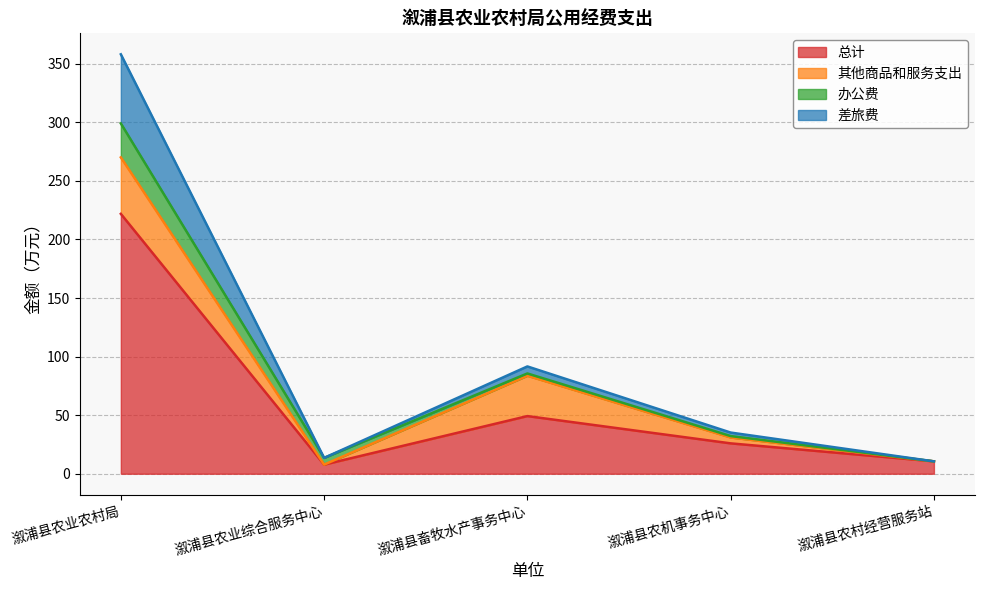

At which label does 差旅费 first exceed 35?

溆浦县农业农村局